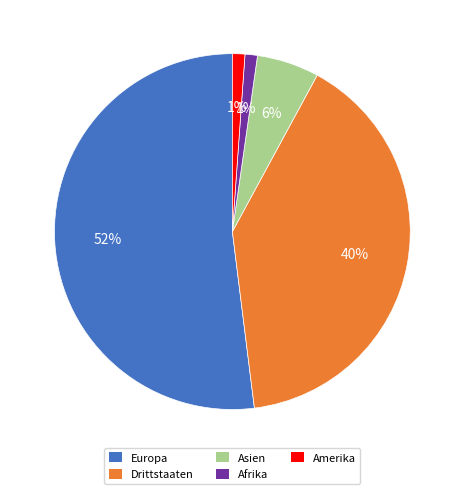

Is the sum of Afrika and Amerika greater than half?

No